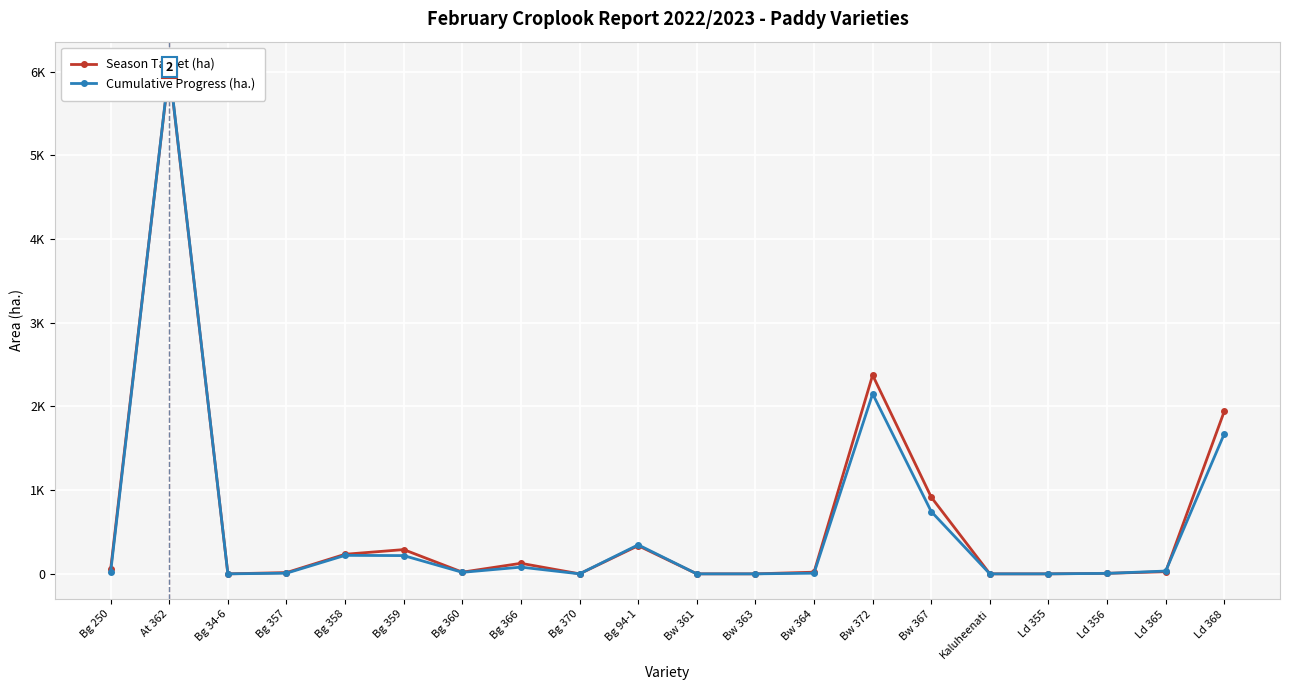

What is the label of the 19th point from the left?

Ld 365